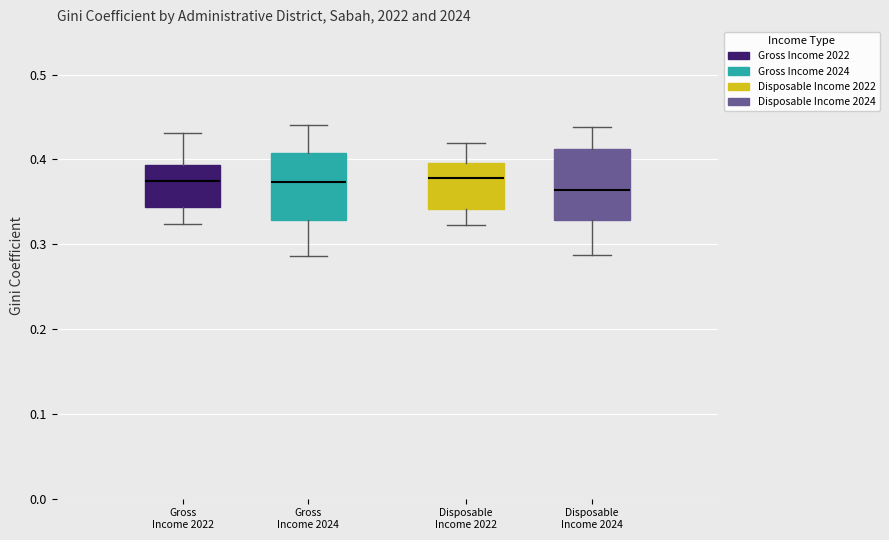

Reading left to right, transcribe this box plot: for each box, give where its median line is, the range the box spans, and where its two whiskers end, as read against the y-axis. The values are not printed on the chart, so give them approximately, as read against the axis.

Gross Income 2022: median 0.38, box 0.34 to 0.39, whiskers 0.32 to 0.43
Gross Income 2024: median 0.37, box 0.33 to 0.41, whiskers 0.29 to 0.44
Disposable Income 2022: median 0.38, box 0.34 to 0.40, whiskers 0.32 to 0.42
Disposable Income 2024: median 0.36, box 0.33 to 0.41, whiskers 0.29 to 0.44